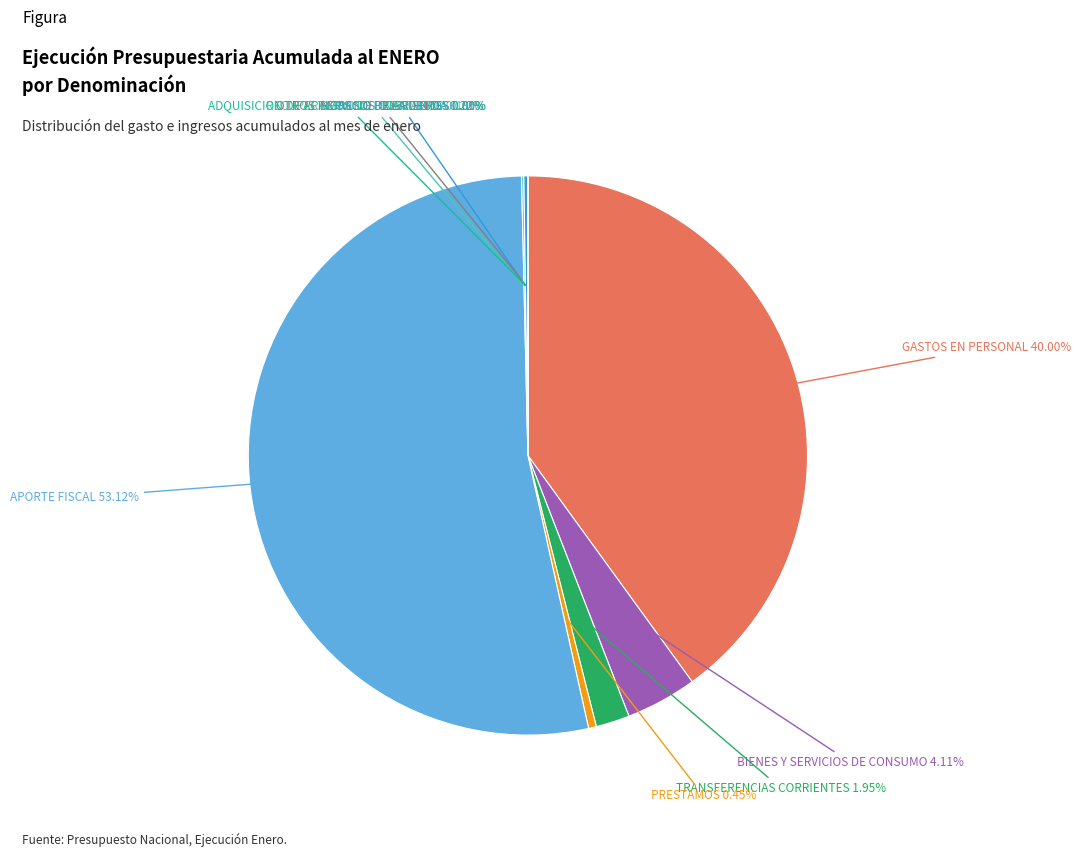

To the nearest percent, what is the average slice percentage?

11%